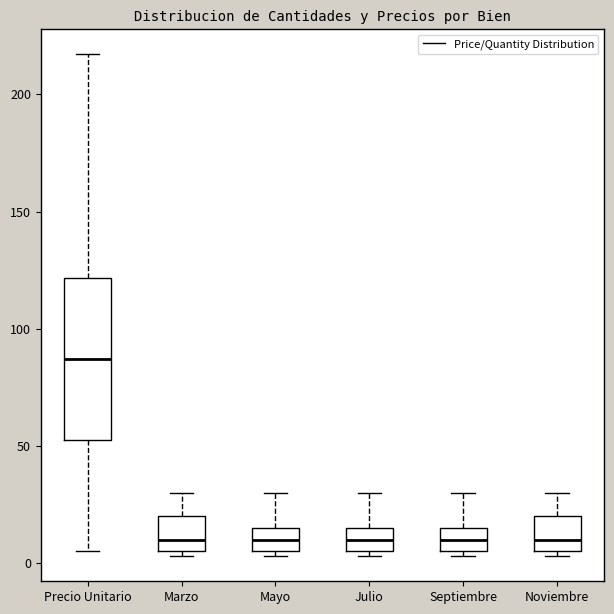

Reading left to right, transcribe this box plot: for each box, give where its median line is, the range the box spans, and where its two whiskers end, as read against the y-axis. The values are not printed on the chart, so give them approximately, as read against the axis.

Precio Unitario: median 85, box 50 to 120, whiskers 5 to 215
Marzo: median 10, box 5 to 20, whiskers 5 (just below the box's lower edge) to 30
Mayo: median 10, box 5 to 15, whiskers 5 (just below the box's lower edge) to 30
Julio: median 10, box 5 to 15, whiskers 5 (just below the box's lower edge) to 30
Septiembre: median 10, box 5 to 15, whiskers 5 (just below the box's lower edge) to 30
Noviembre: median 10, box 5 to 20, whiskers 5 (just below the box's lower edge) to 30